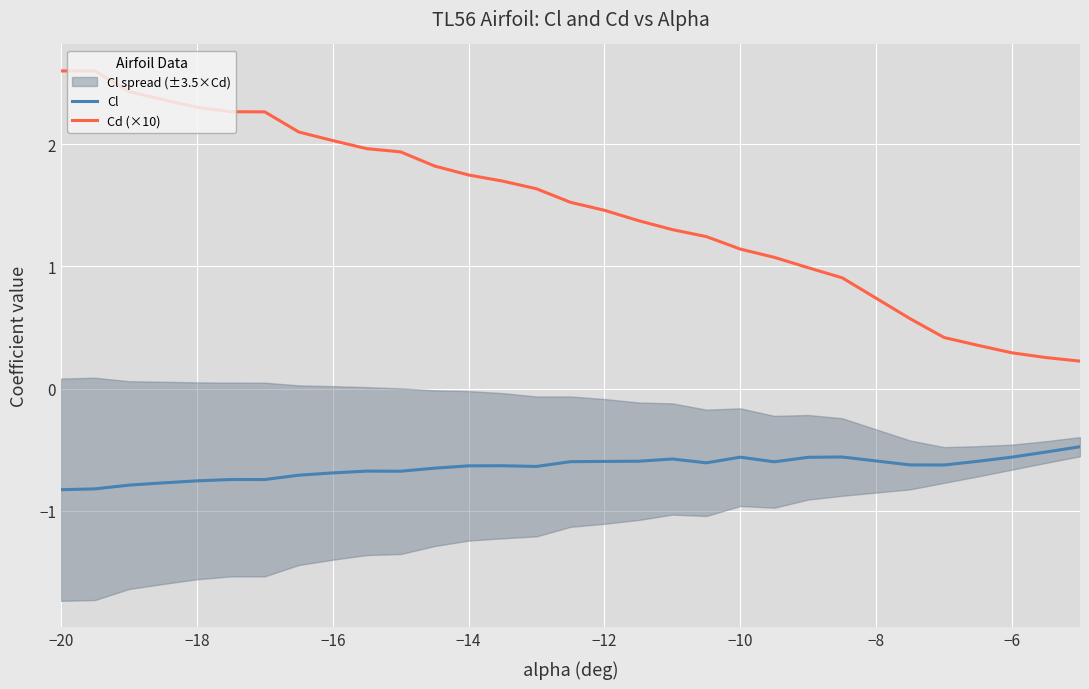

True or false: Cd (×10) and Cl cross at least once.

False